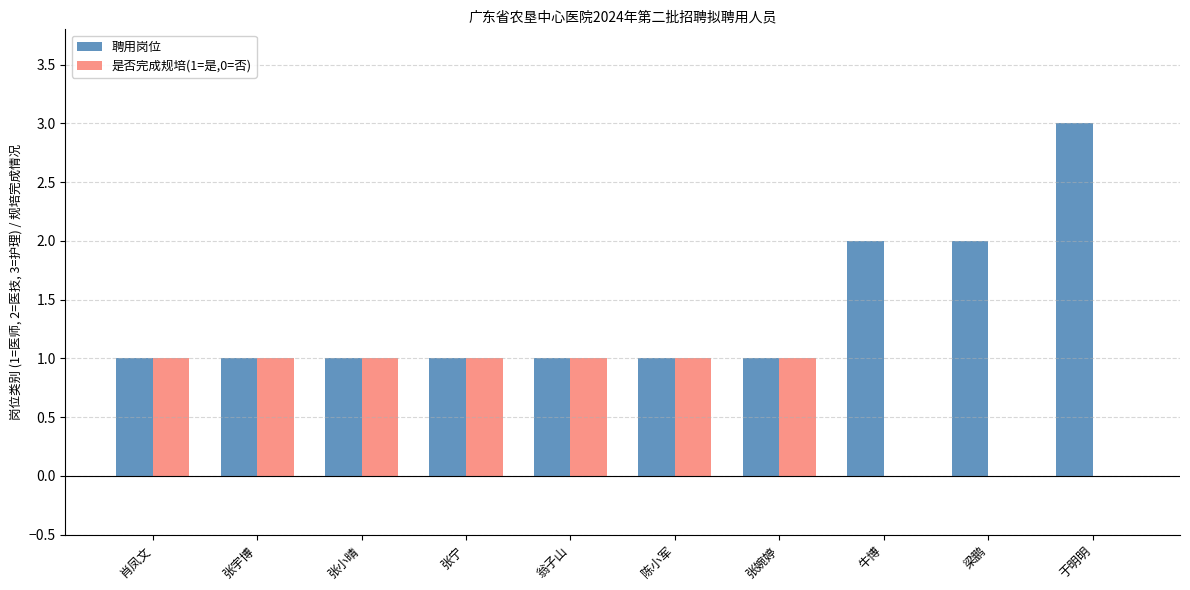

Read the 是否完成规培(1=是,0=否) value at 张宇博.

1